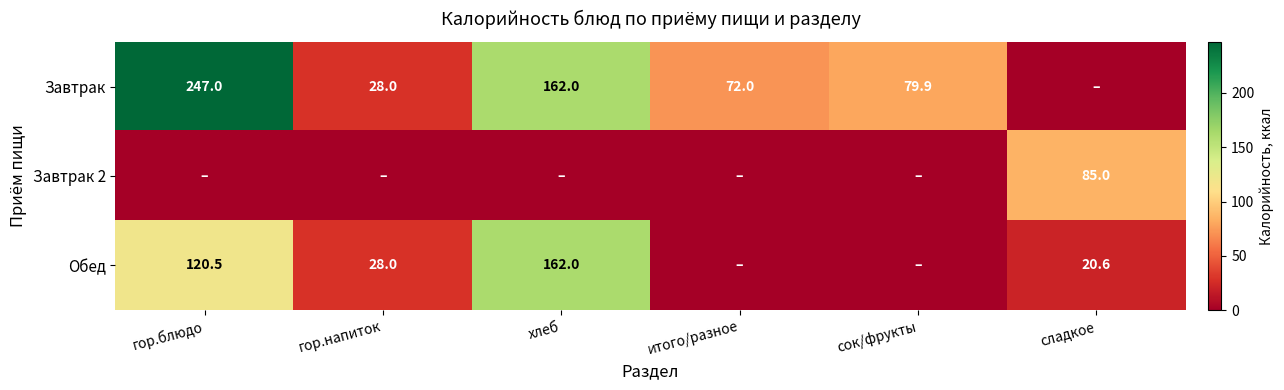

True or false: Обед has a value of 16.9 at гор.напиток.

False